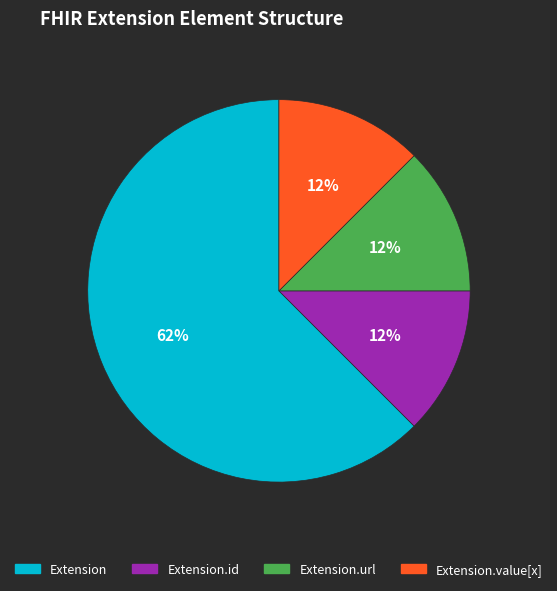

Is there a majority slice in this chart?

Yes